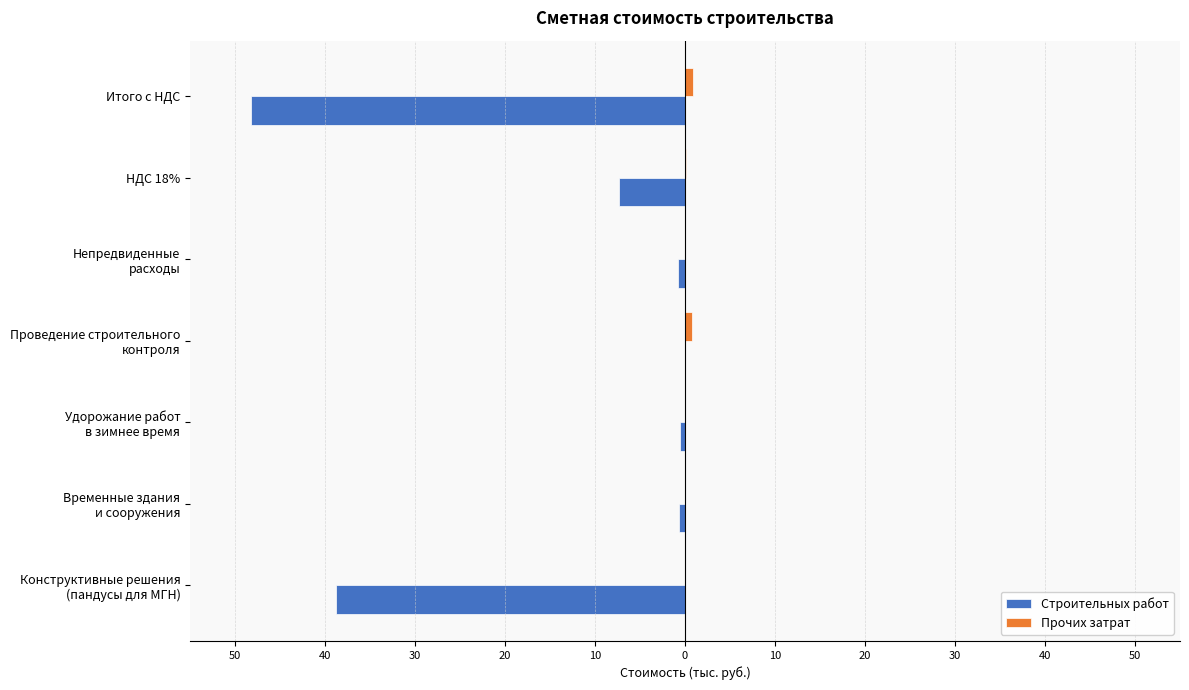

How many bars are there in each group?

2